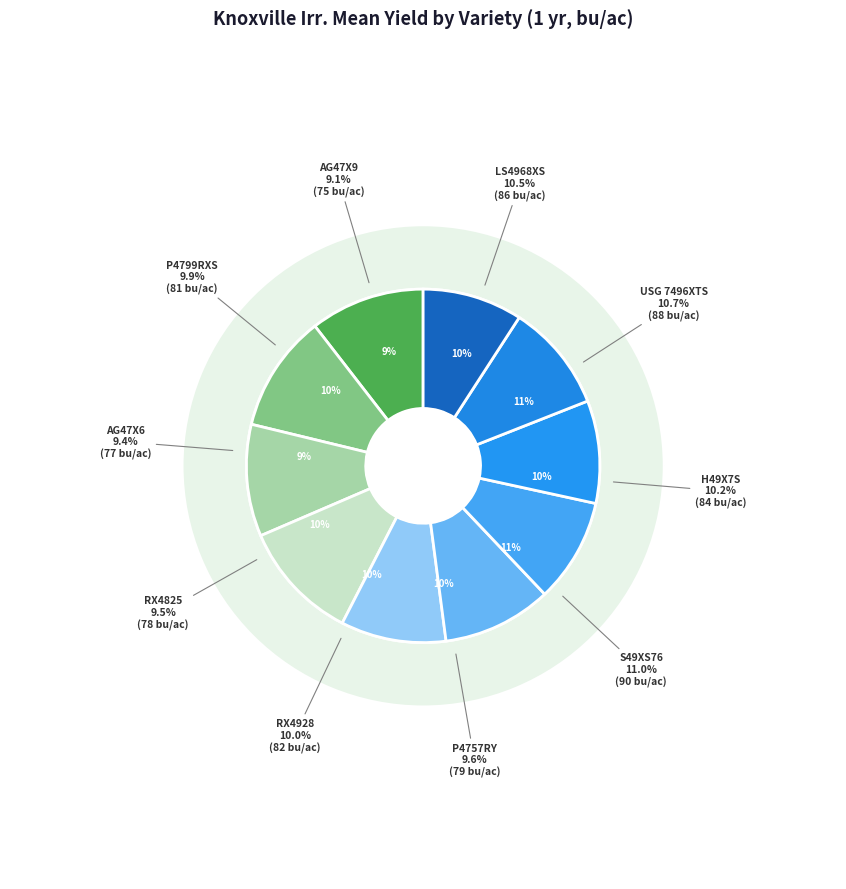

What is the largest slice in the pie chart?

Dyna-Gro S49XS76